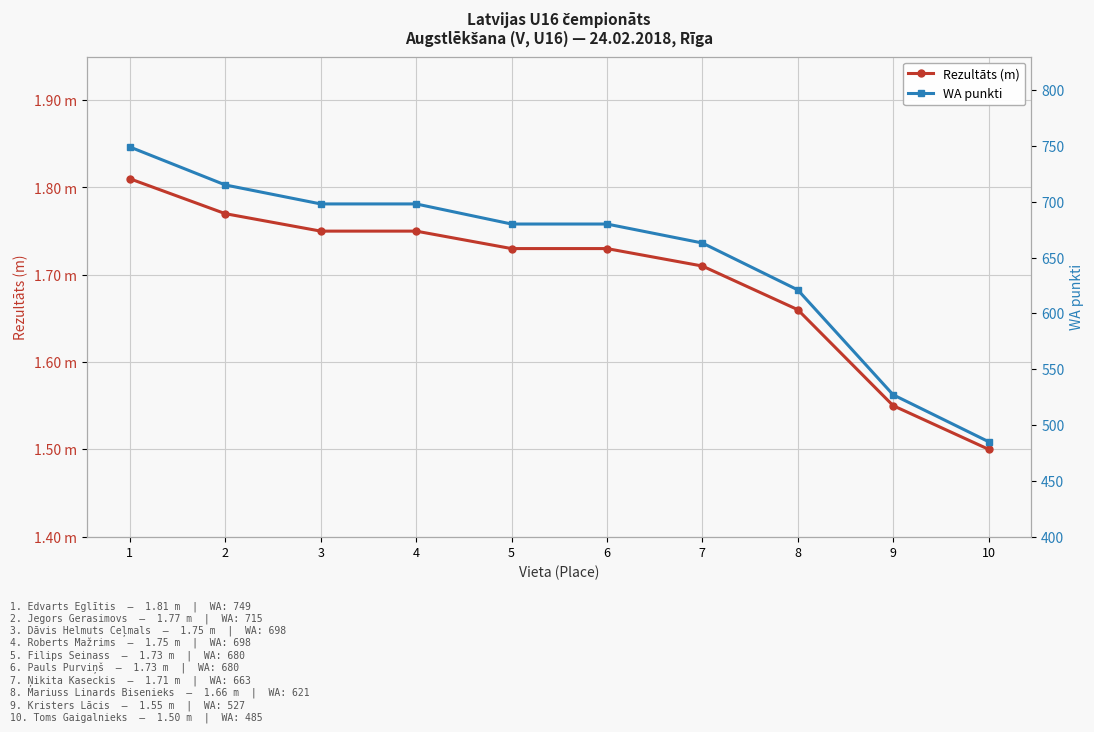

What is the difference between the maximum and minimum values in the WA punkti series?

264.0